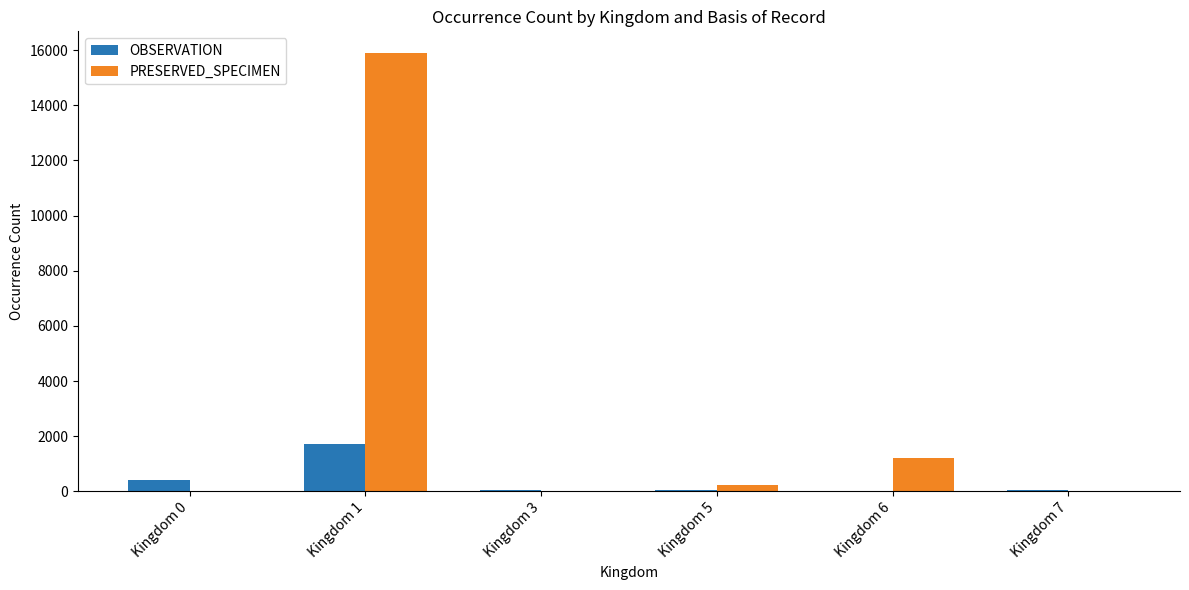

At which category is the sum across all series the highest?

Kingdom 1